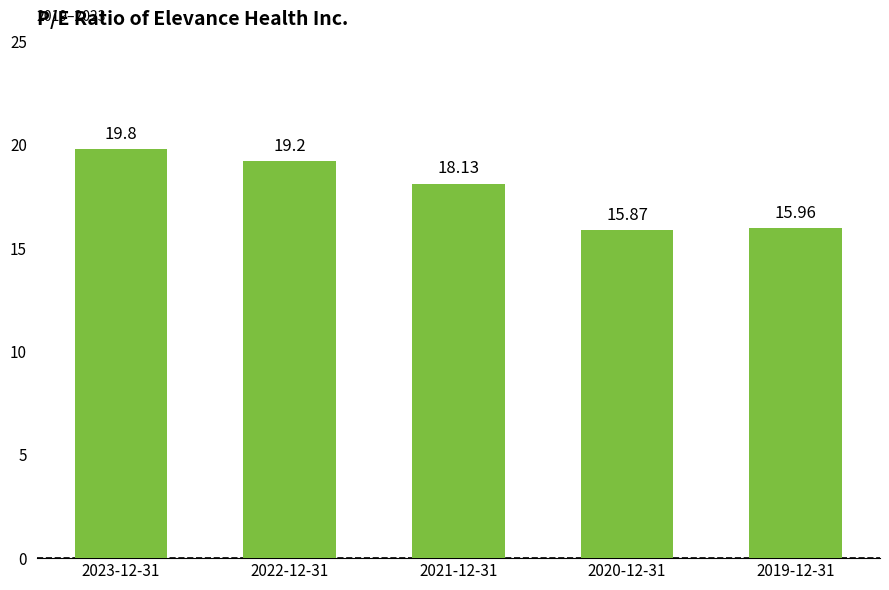

At which category does the chart reach its peak across all series?

2023-12-31